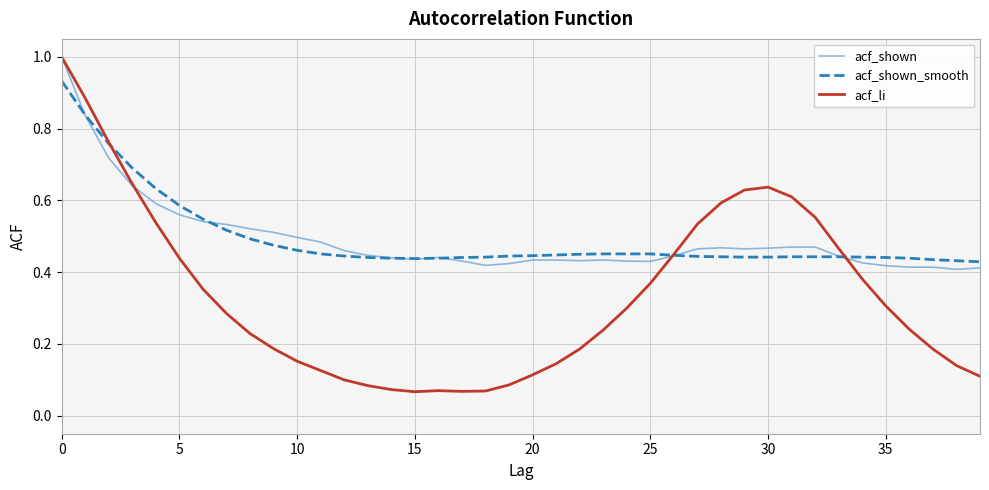

Which series has the widest spread of values?

acf_li